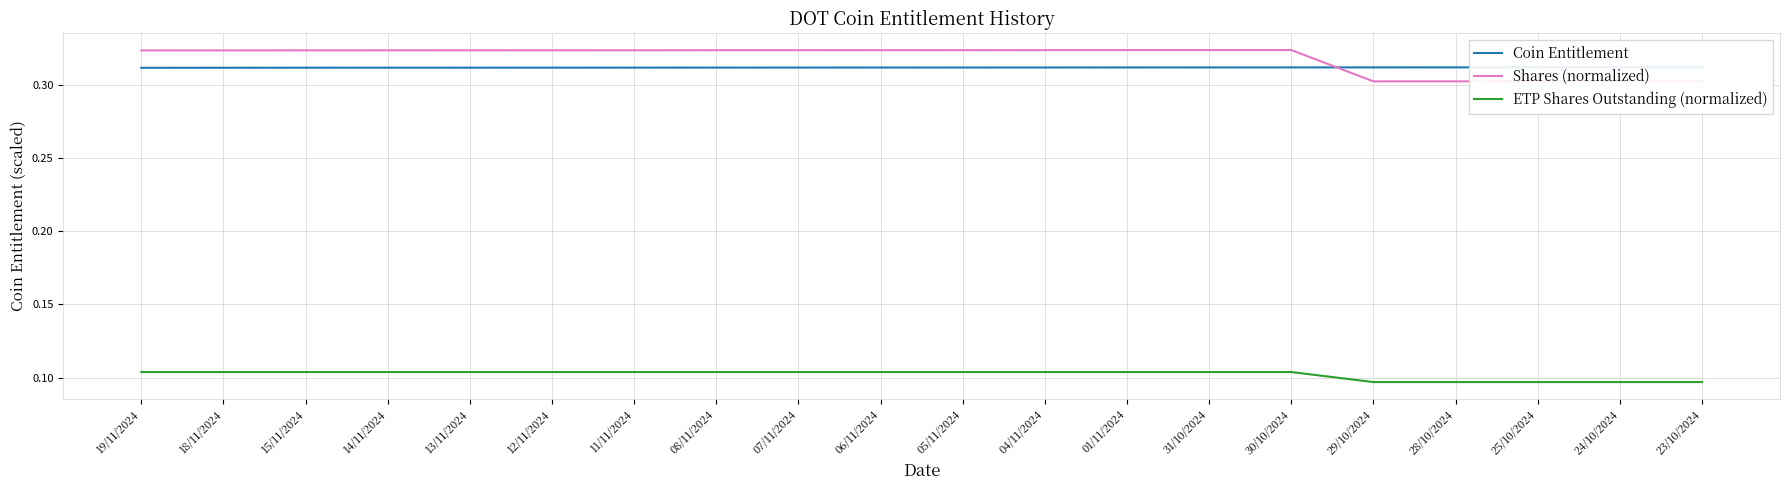

How many lines are shown in the chart?

3